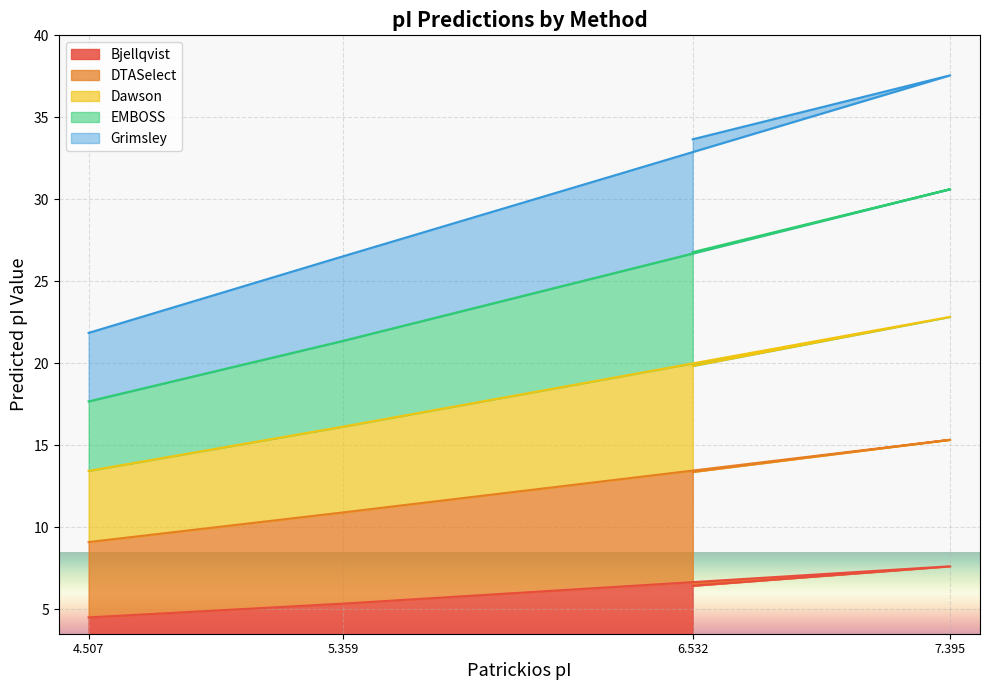

True or false: Bjellqvist has a value of 7.6 at 7.395.

True